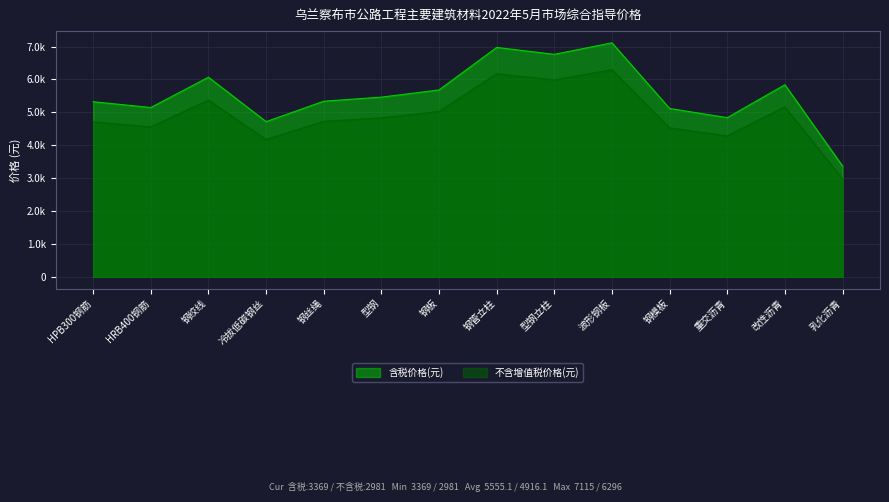

Where does the 不含增值税价格(元) series first go above 4835?

钢绞线